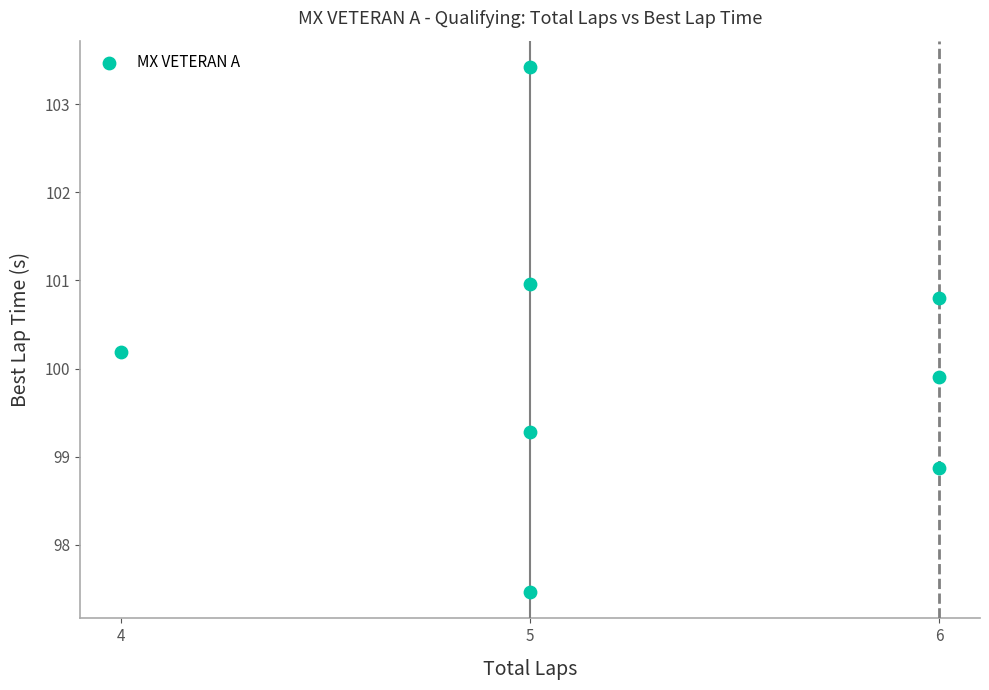

What Y value in the scatter plot is closest to 100?

99.9